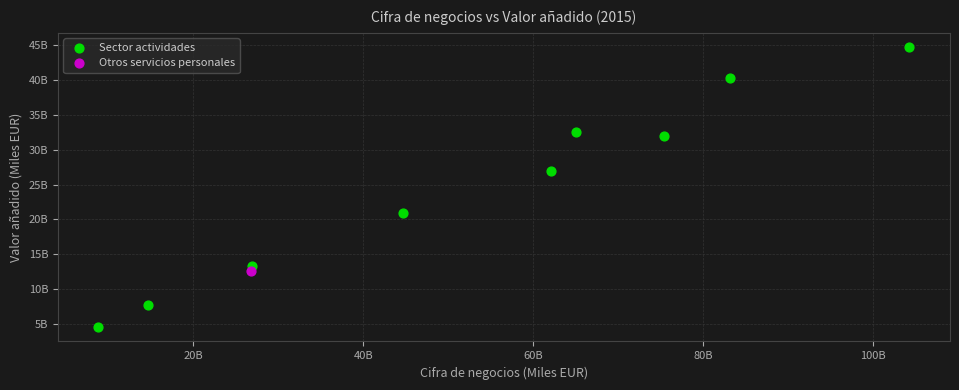

What are all the series names shown in the legend?

Sector actividades, Otros servicios personales